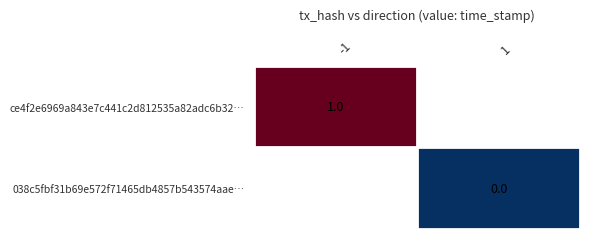

True or false: ce4f2e6969a843e7c441c2d812535a82adc6b32… has a value of 0 at -1.

False